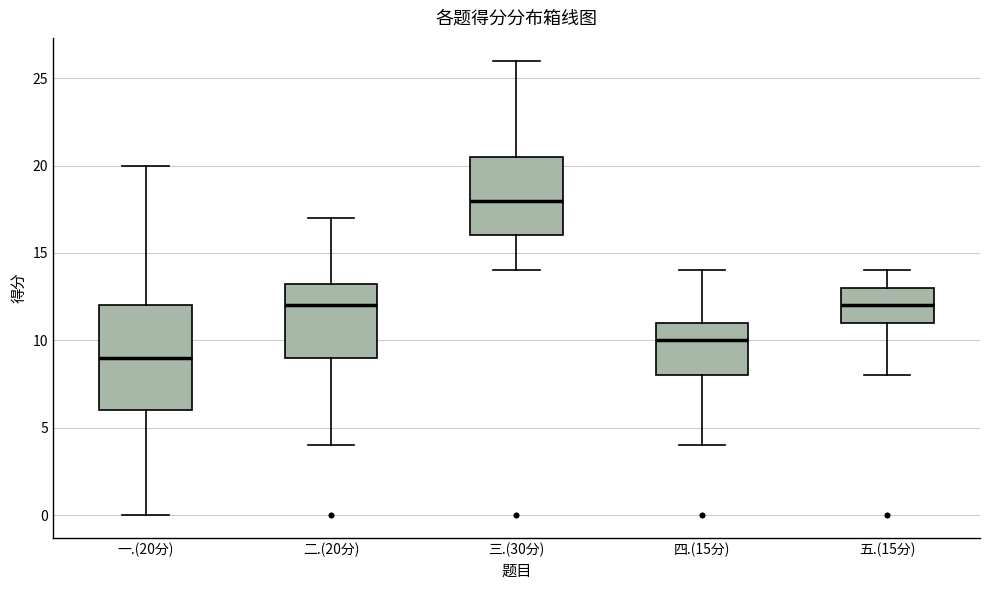

Comparing the boxes themselves (not the whiskers), which one is the tallest?

一.(20分)